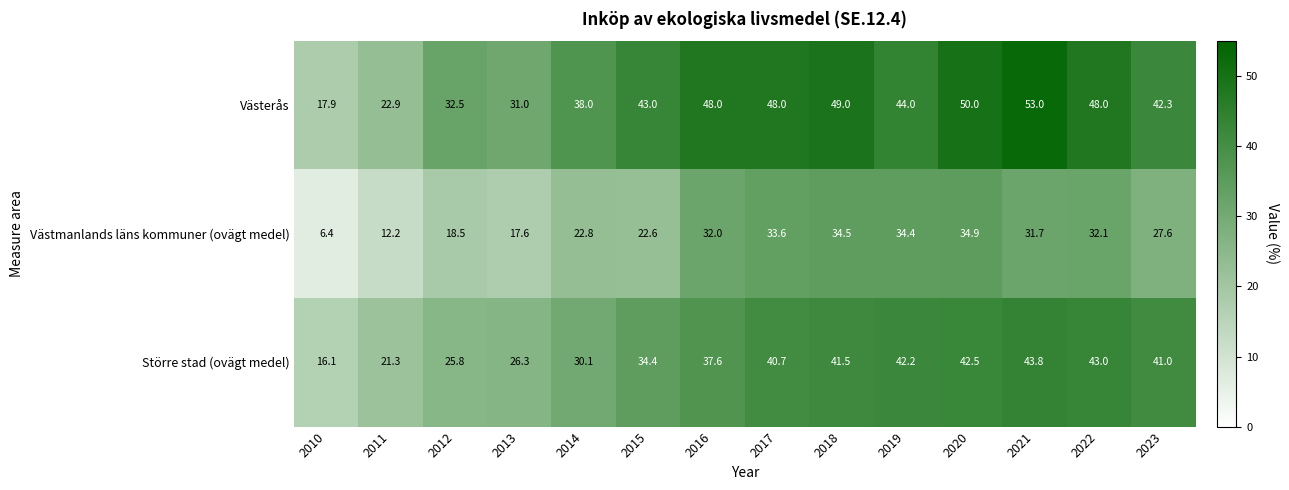

What is the difference between the maximum and minimum values in the Västerås series?

35.1